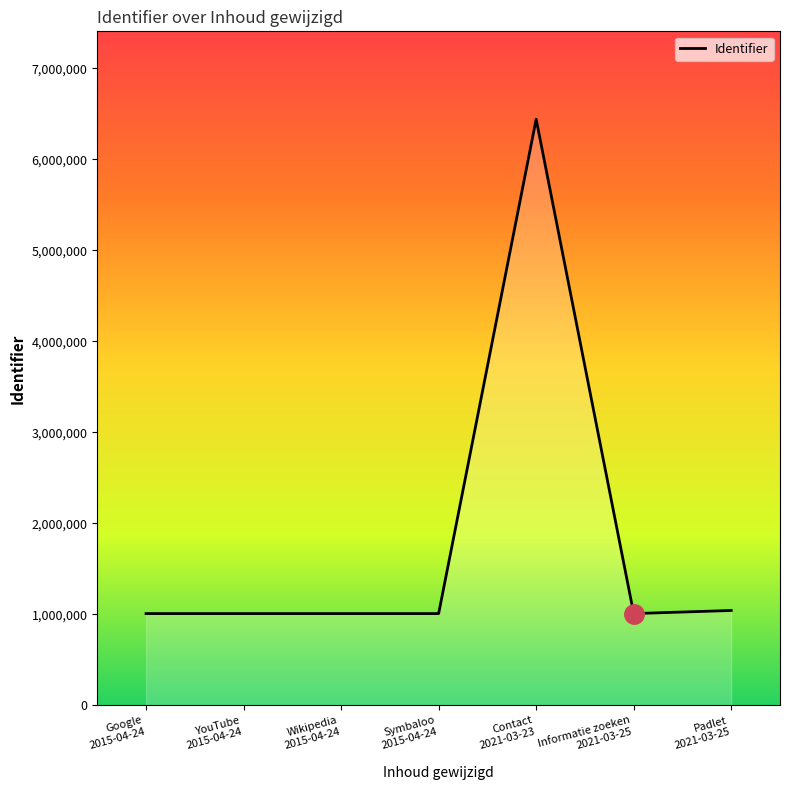

What position from the right is YouTube
2015-04-24?

6